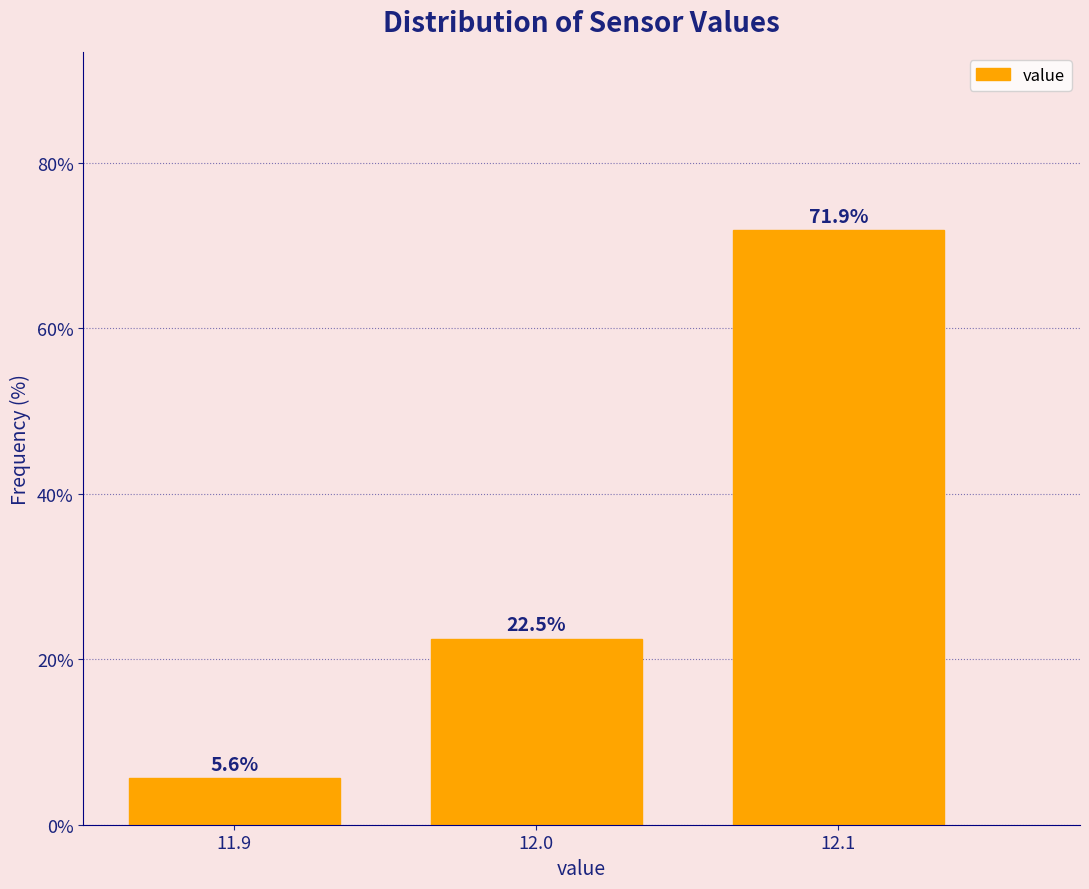

Reading left to right, extract all data points from this chart.

5.6	22.5	71.9